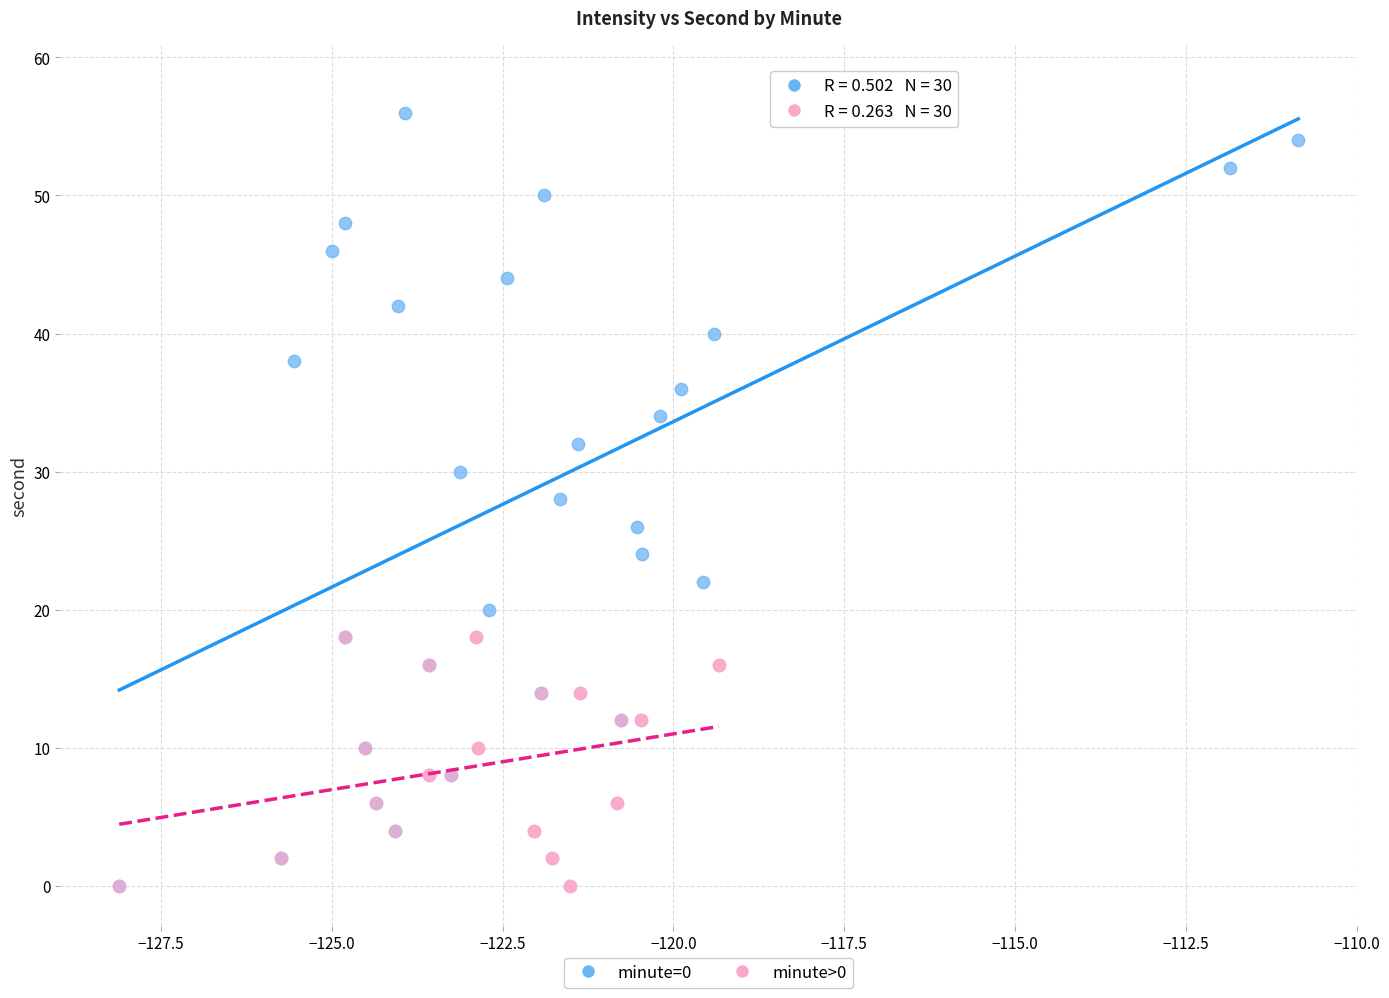

Which series has the widest spread of Y values?

minute=0